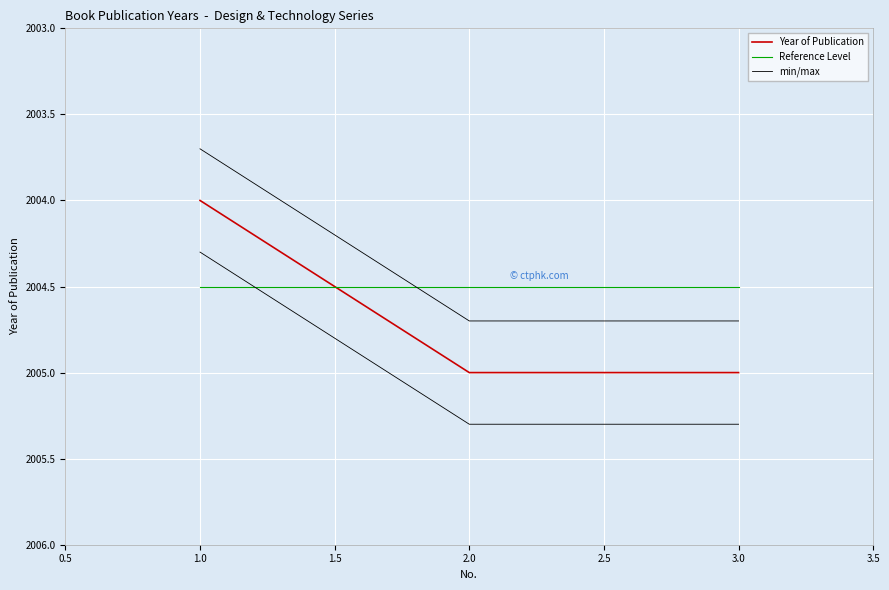

Which label corresponds to the largest value in the chart?

2